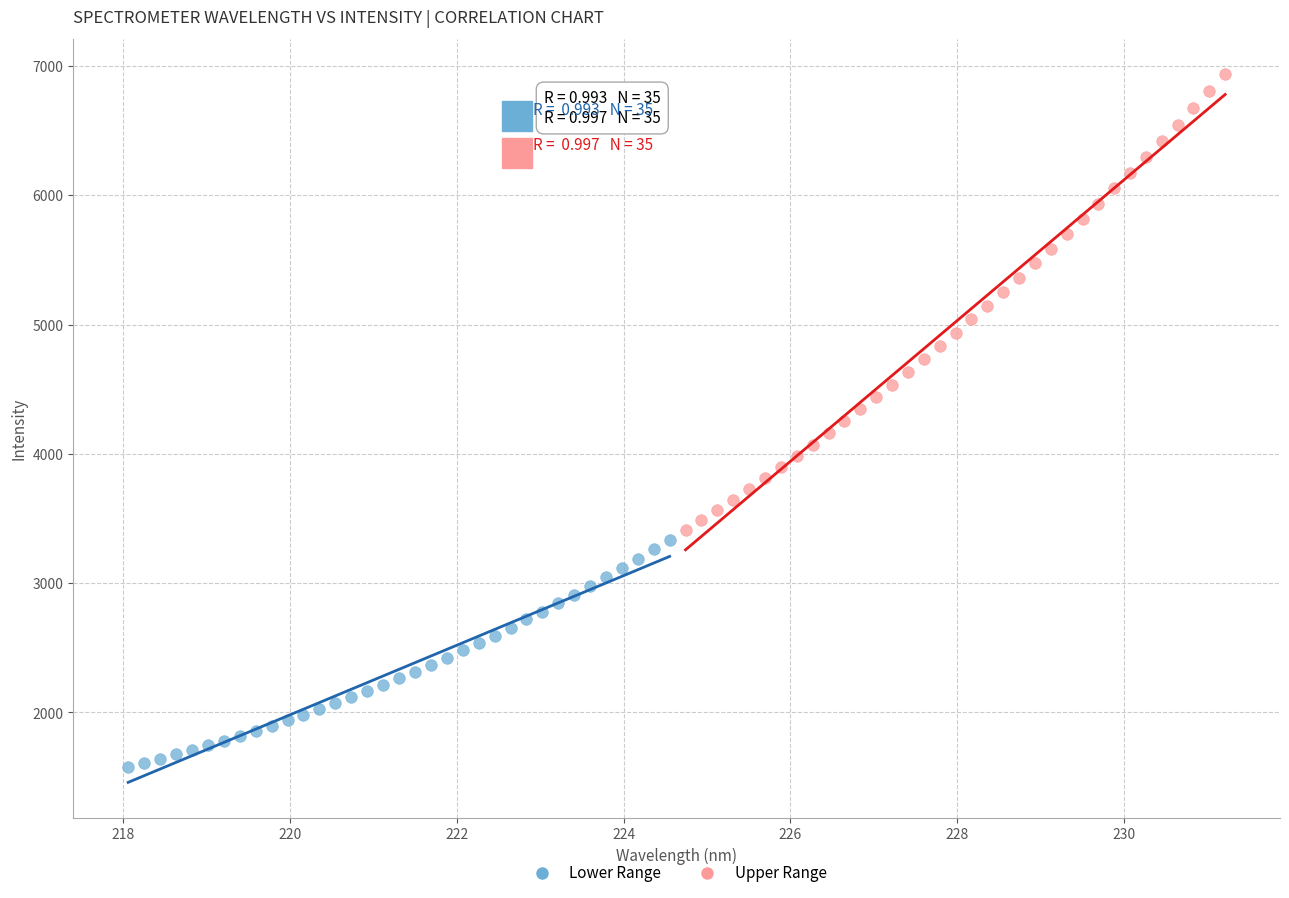

Which series reaches the maximum Y coordinate?

Upper Range